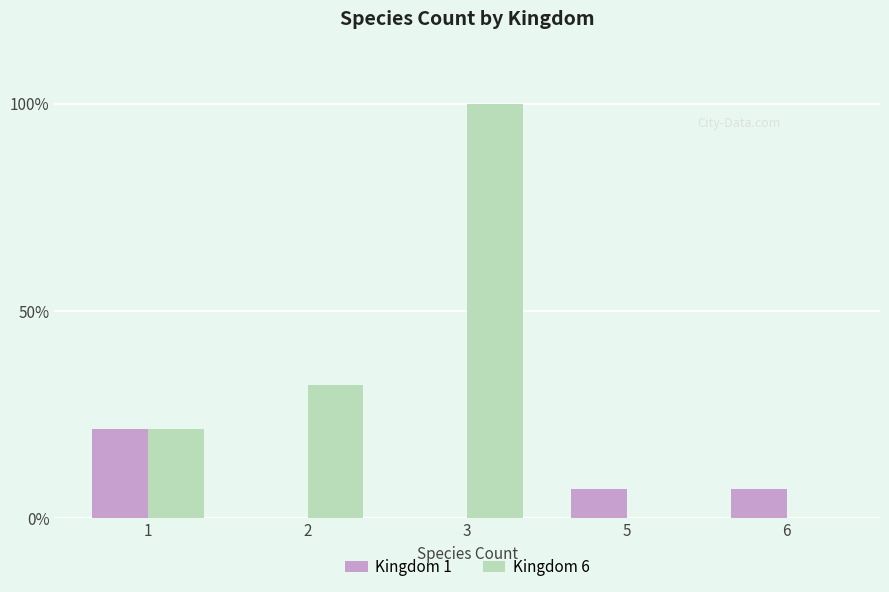

Is it true that Kingdom 6 equals 21.4 at 1?

True